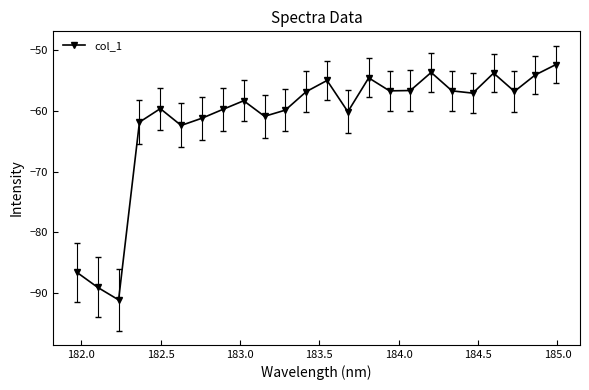

How many interior local peaks (higher than both neighbors) does the data have?

6